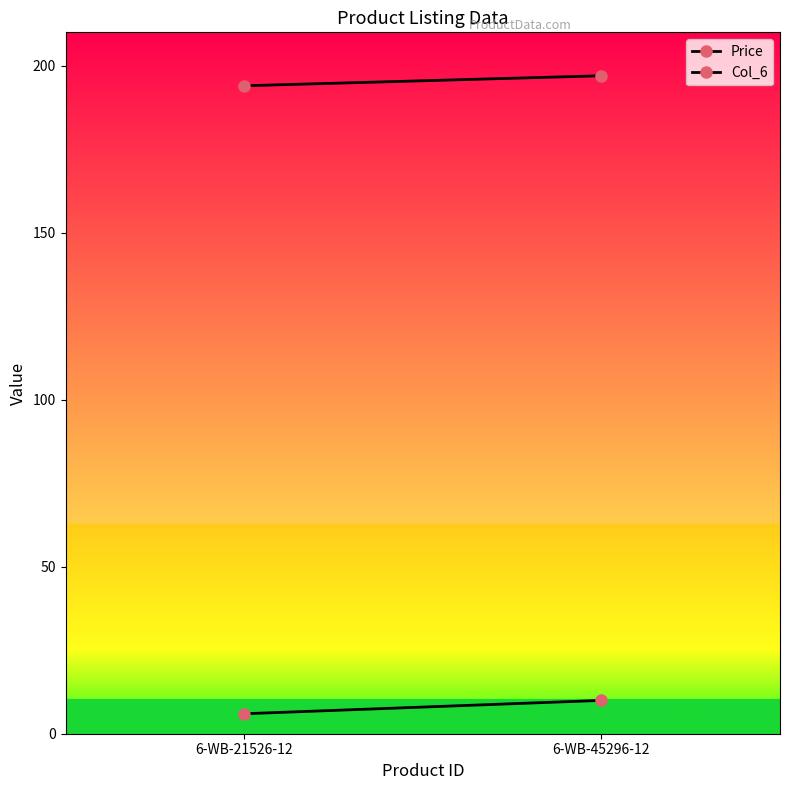

At 6-WB-21526-12, list the series in order from smallest to largest.

Price, Col_6